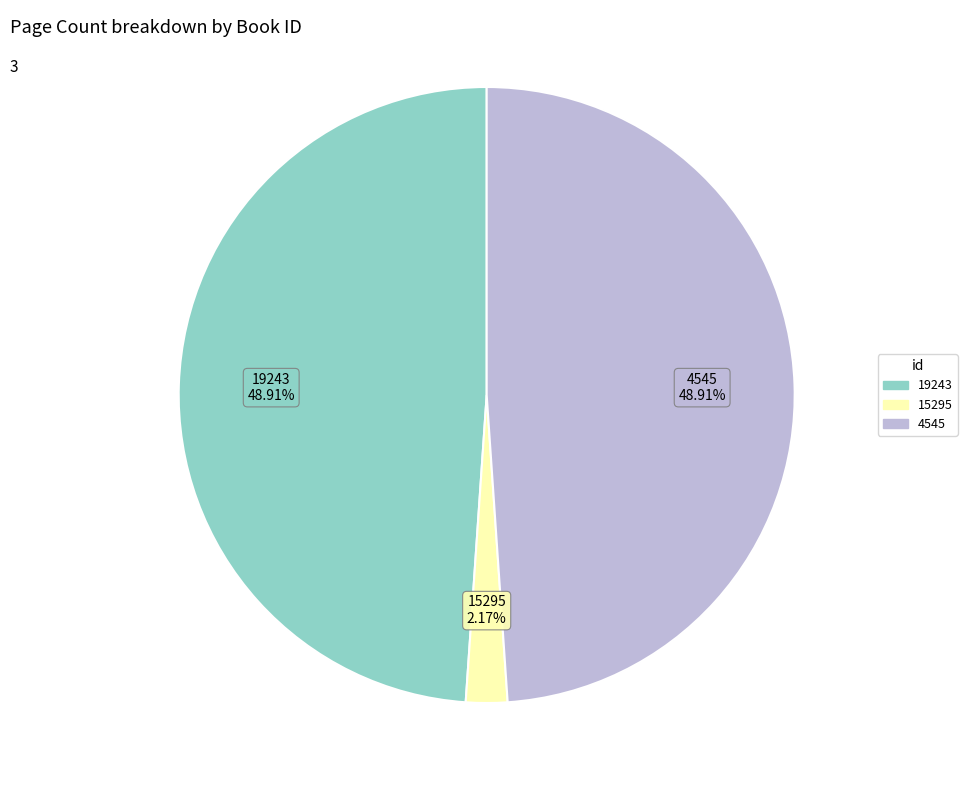

Is there a majority slice in this chart?

No